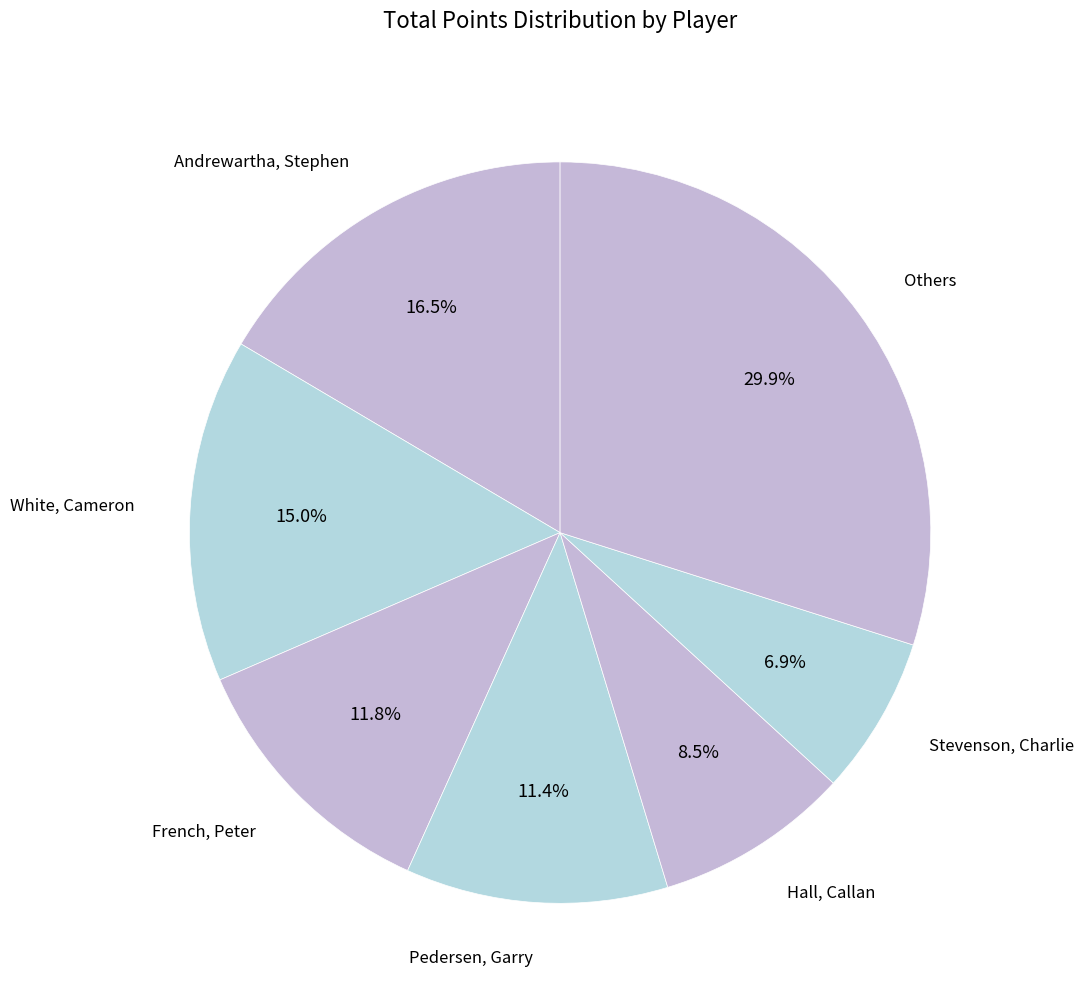

How many slices are in this pie chart?

7